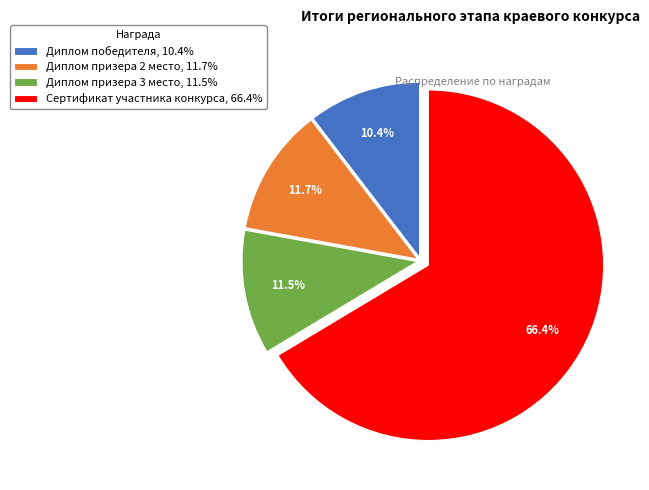

To the nearest percent, what is the average slice percentage?

25%